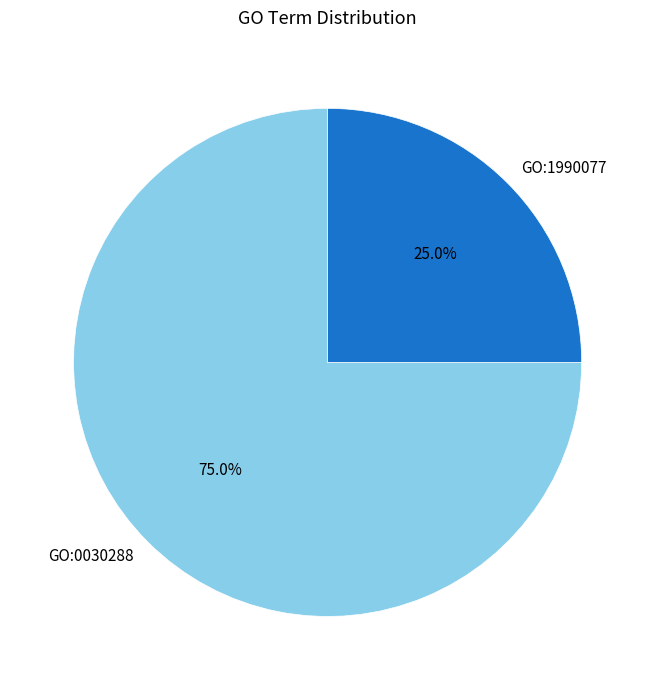

Is it true that GO:1990077 is 37% of the pie?

False